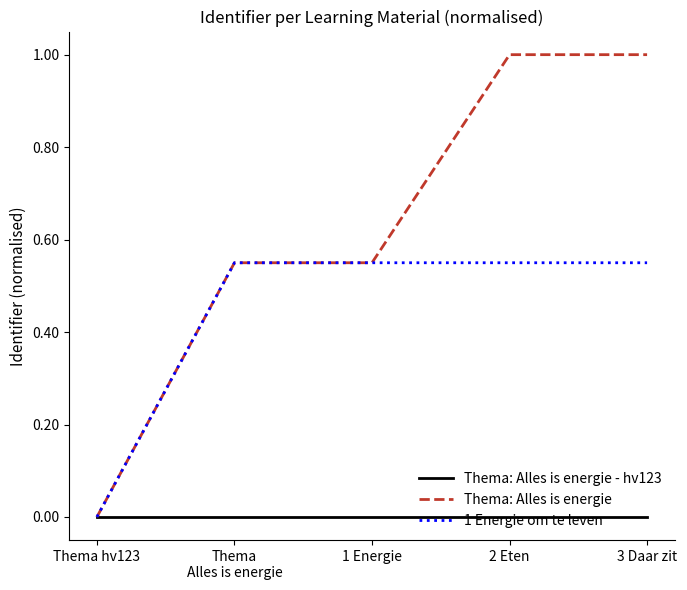

Is the value of Thema: Alles is energie - hv123 at 3 Daar zit greater than the value of 1 Energie om te leven at 1 Energie?

No